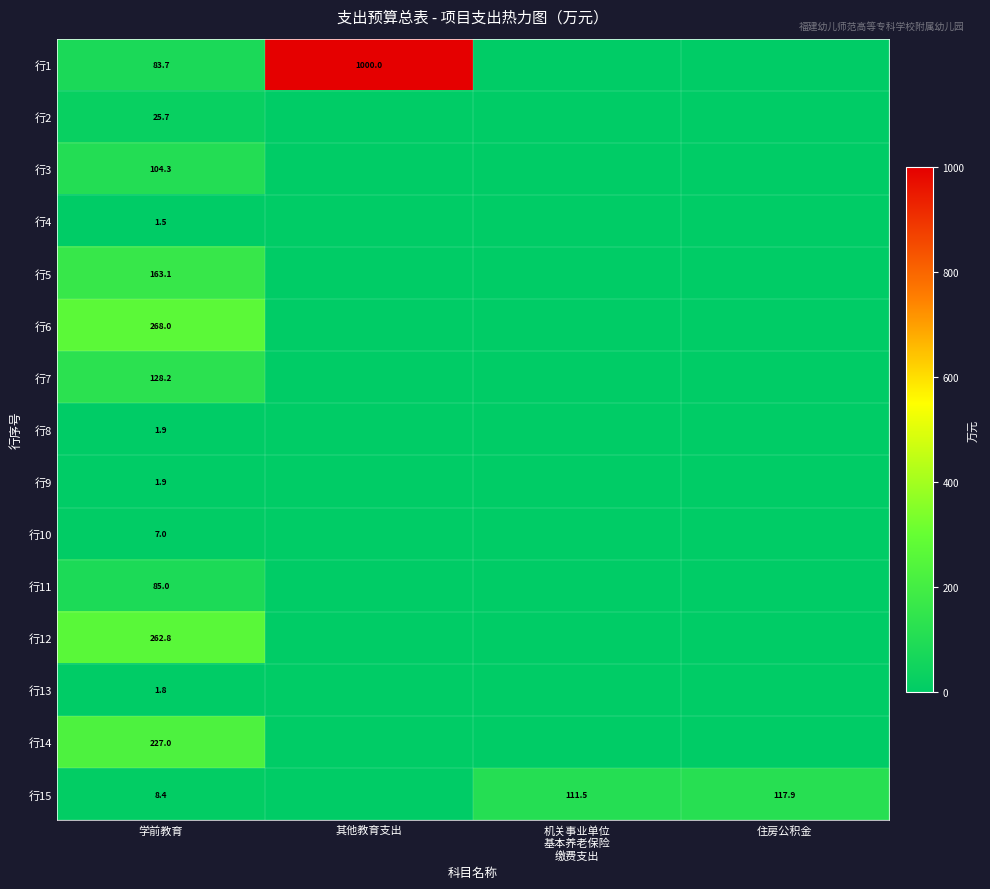

What is the difference between the highest and lowest values at 学前教育?

266.5